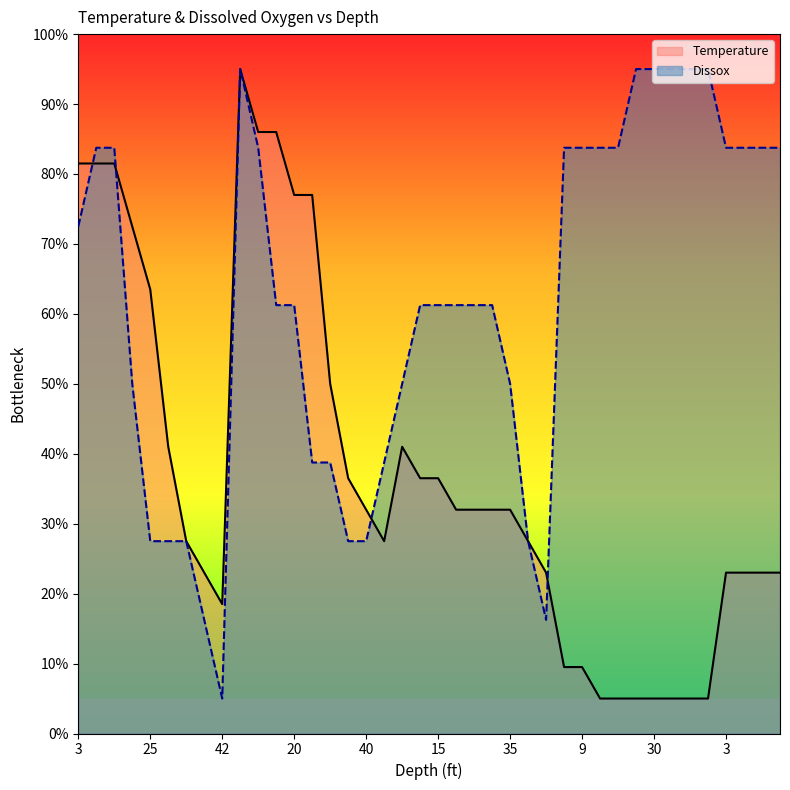

How many lines are shown in the chart?

2